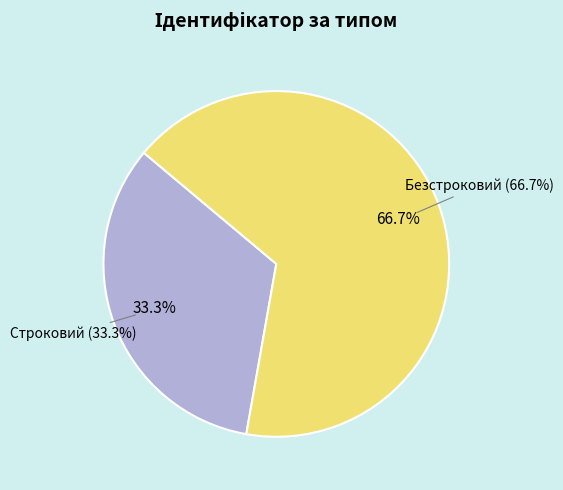

How many slices are in this pie chart?

2